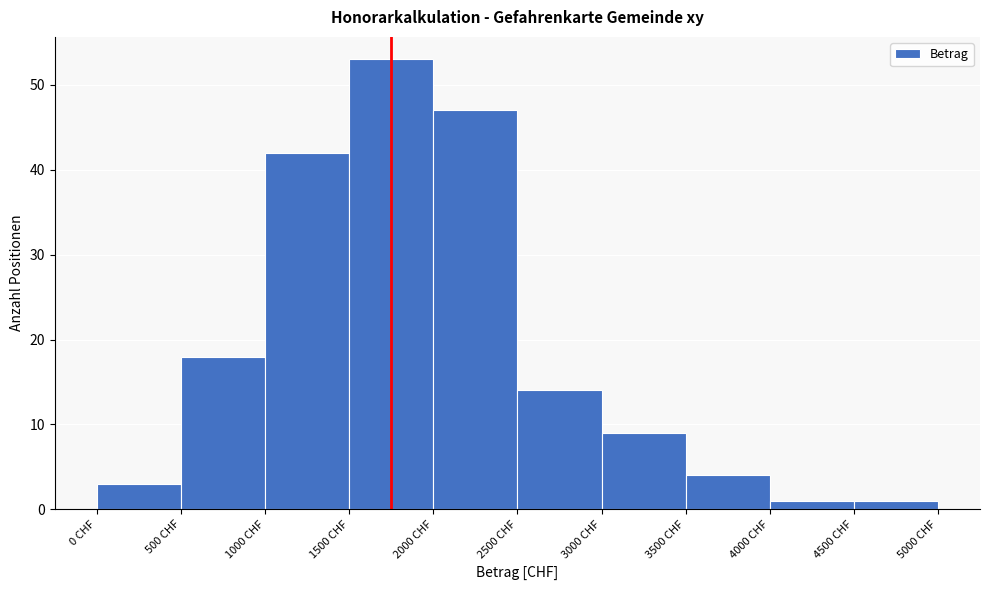

Reading right to left, what are all the values shown in this chart?

1	1	4	9	14	47	53	42	18	3